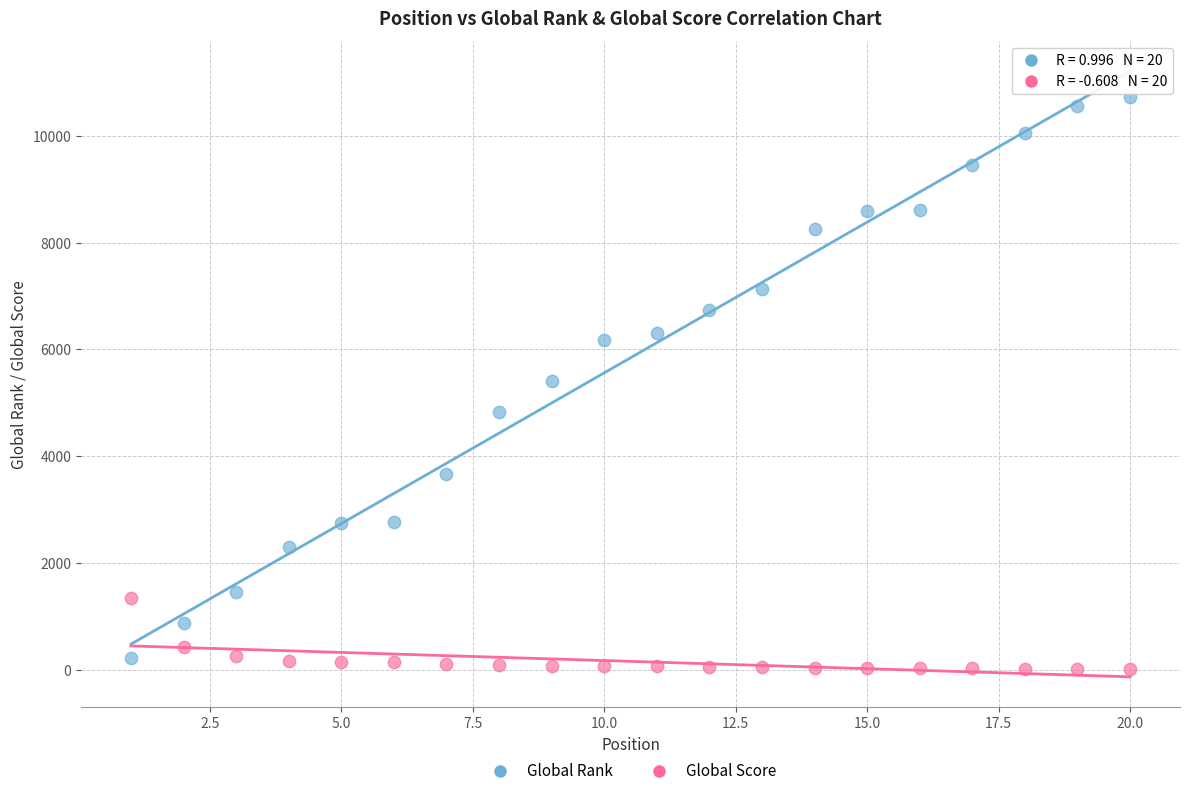

Across all data points, what is the range of X values (max minus min)?

19